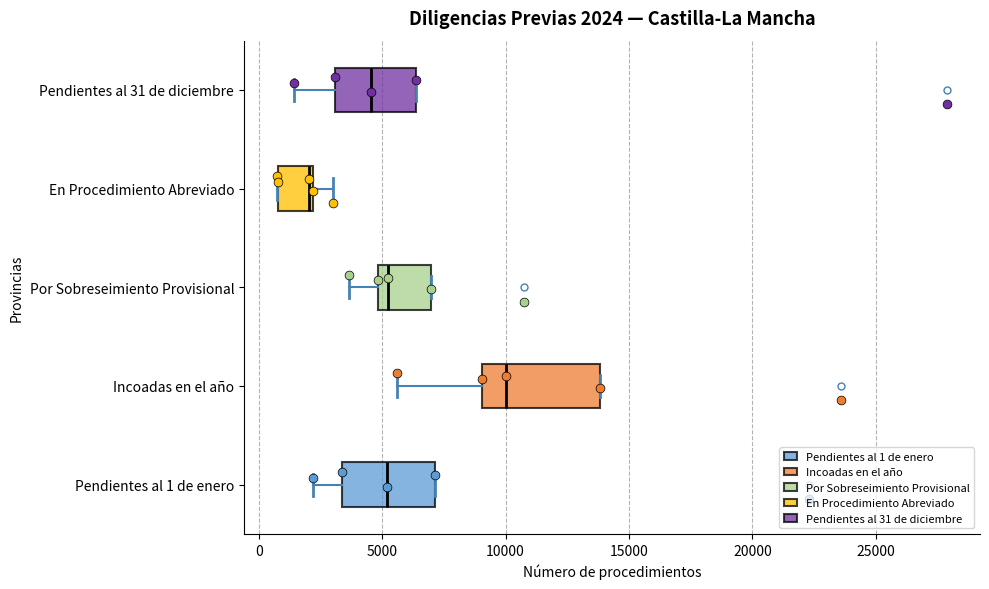

Comparing the boxes themselves (not the whiskers), which one is the widest?

Incoadas en el año